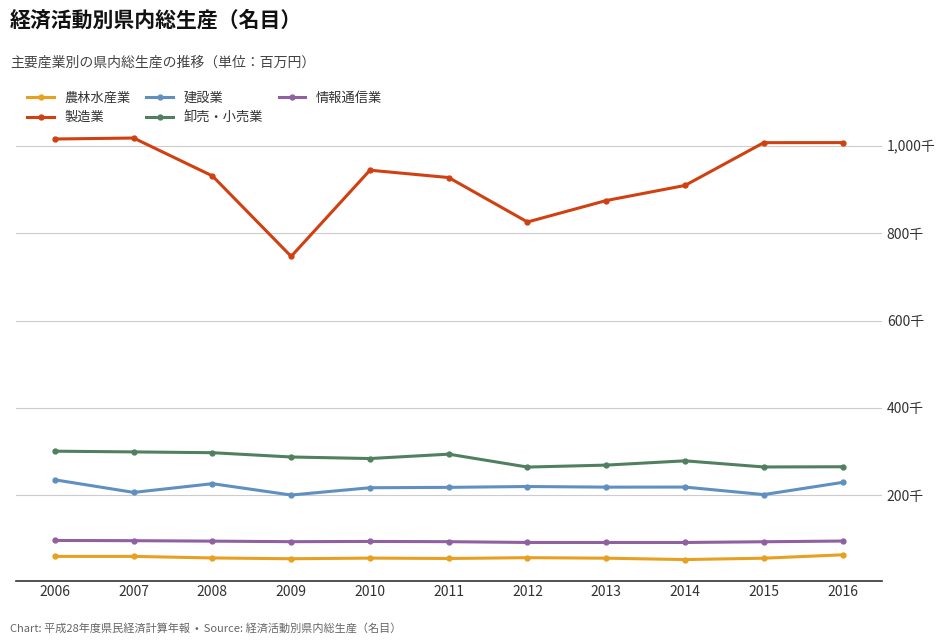

What is the sum of all 情報通信業 values?

1025622